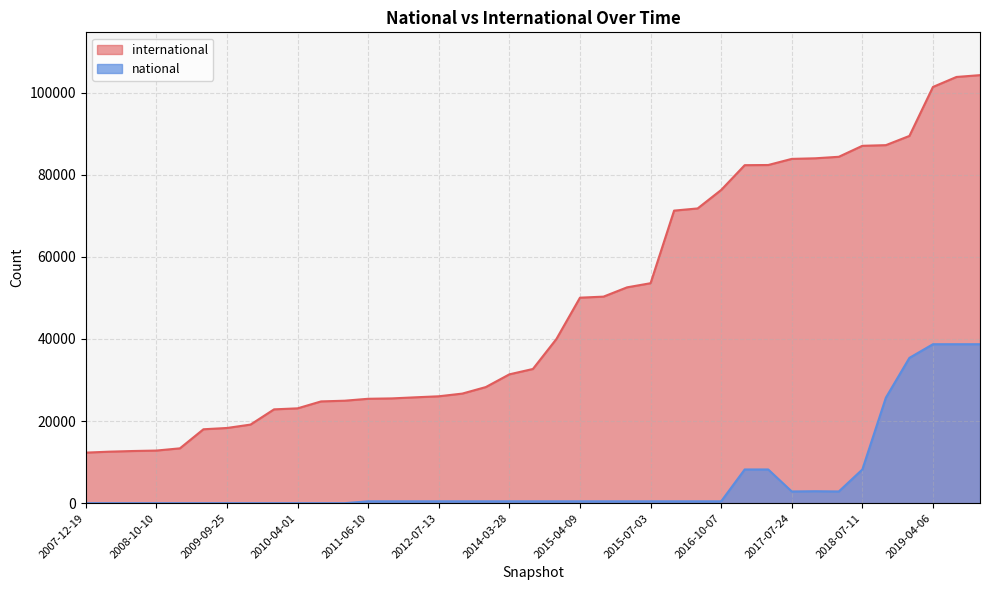

Which series has the largest total across all categories?

international